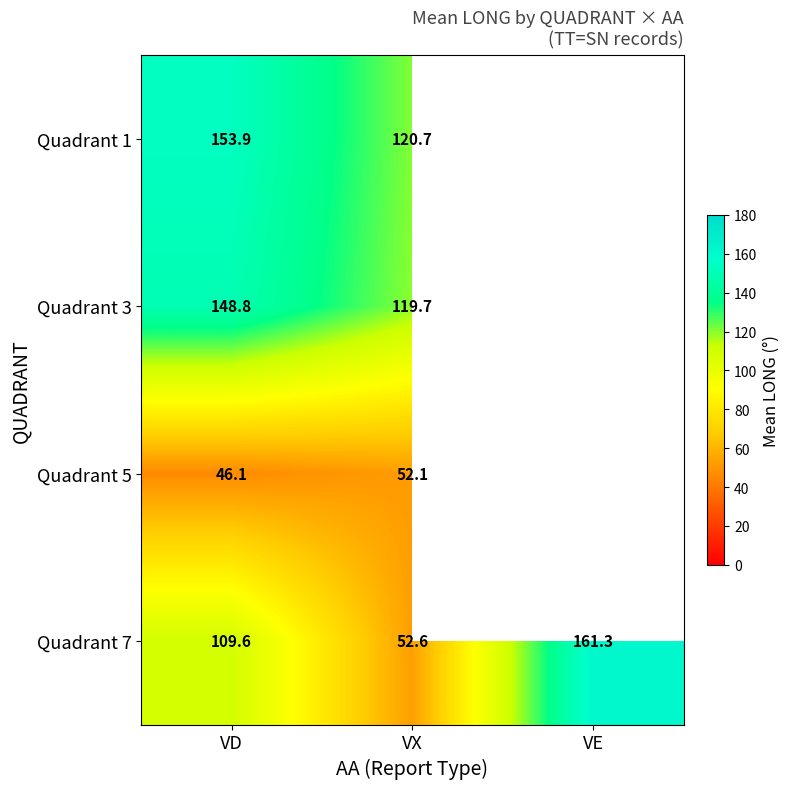

What is the difference between the maximum and minimum values in the Quadrant 1 series?

33.2